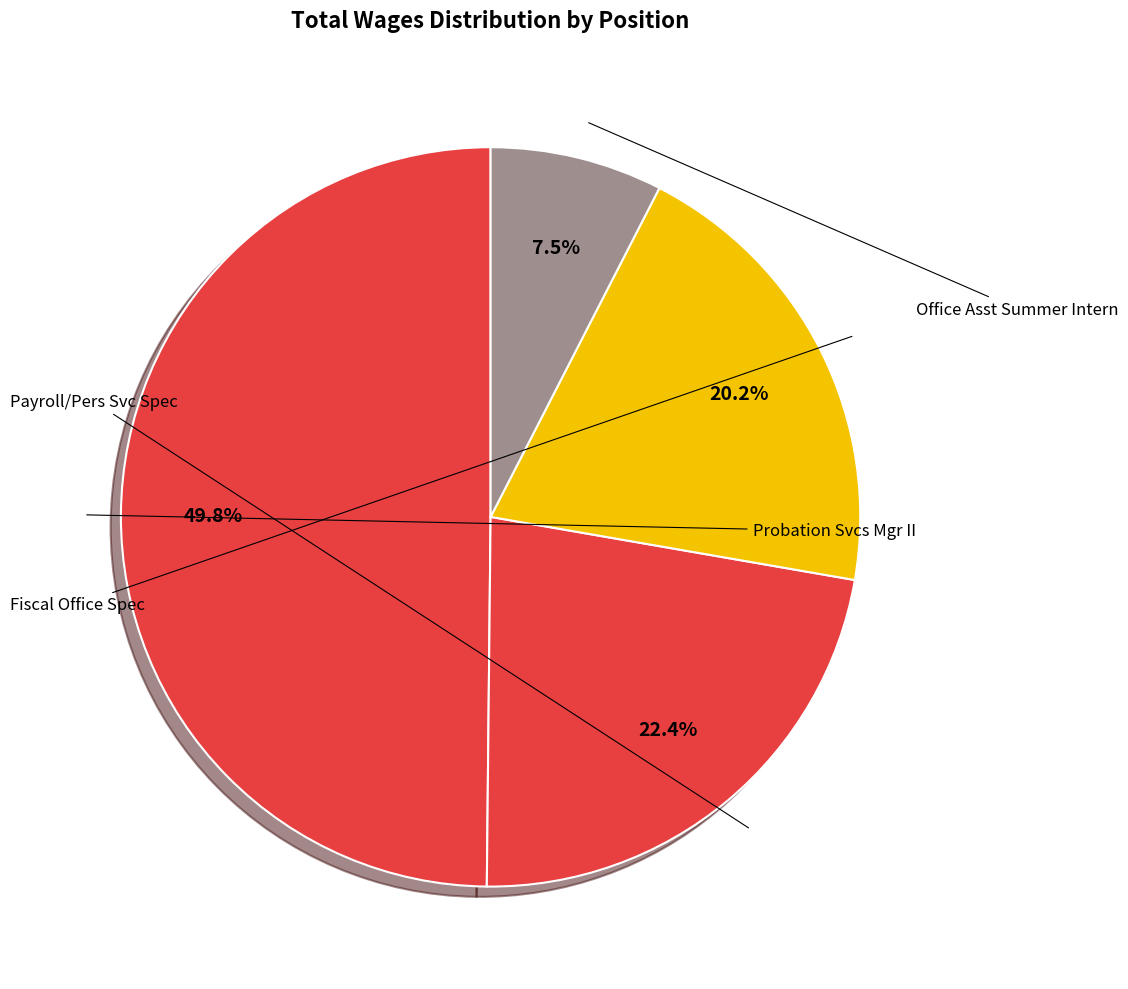

What is the smallest slice in the pie chart?

Office Asst Summer Intern